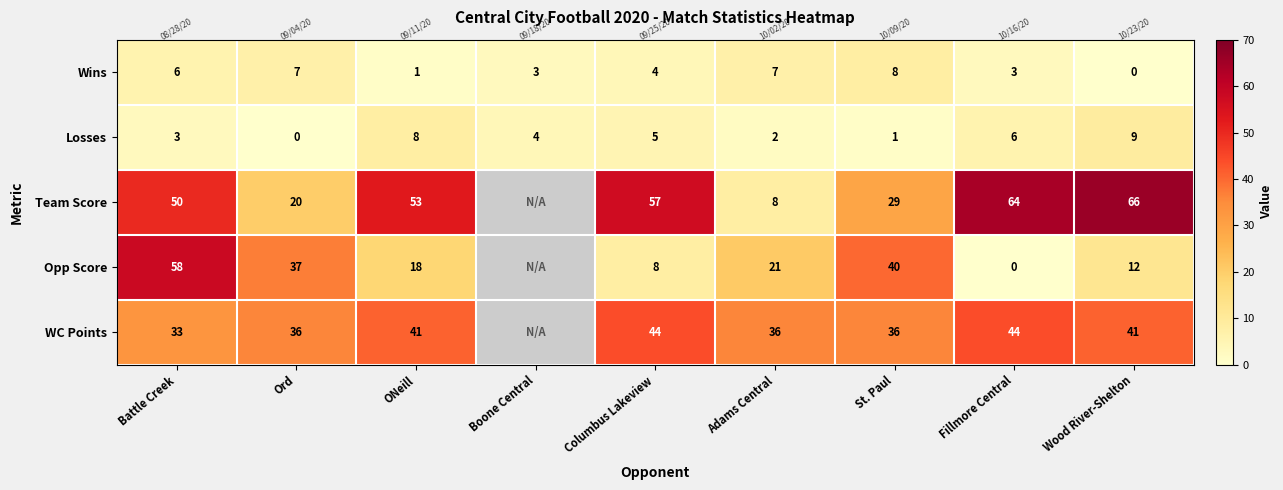

Read the Wins value at St. Paul.

8